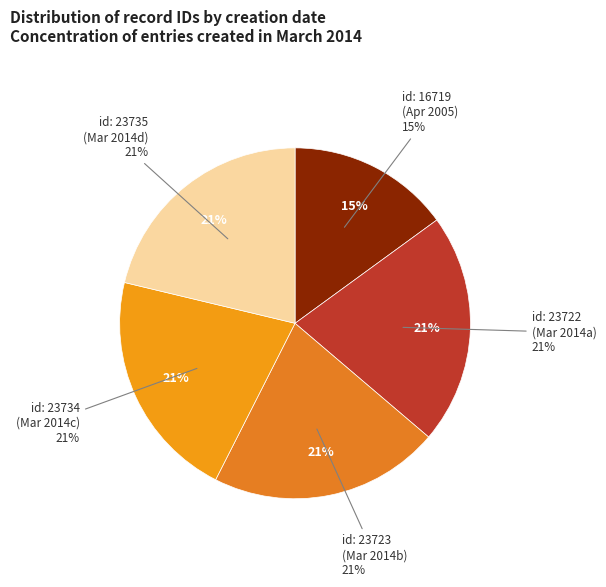

To the nearest percent, what is the difference between the largest and smallest slice percentages?

6%